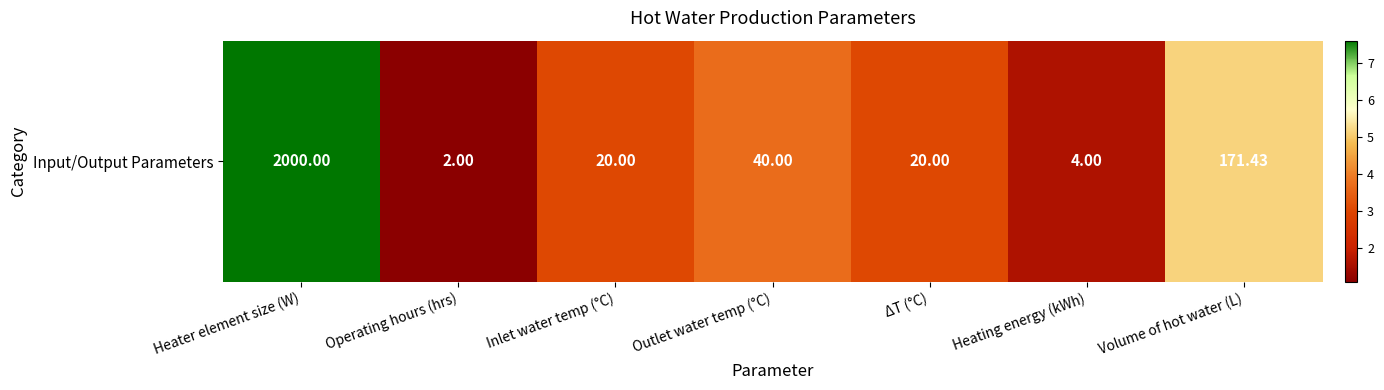

What is the smallest value displayed?

1.1